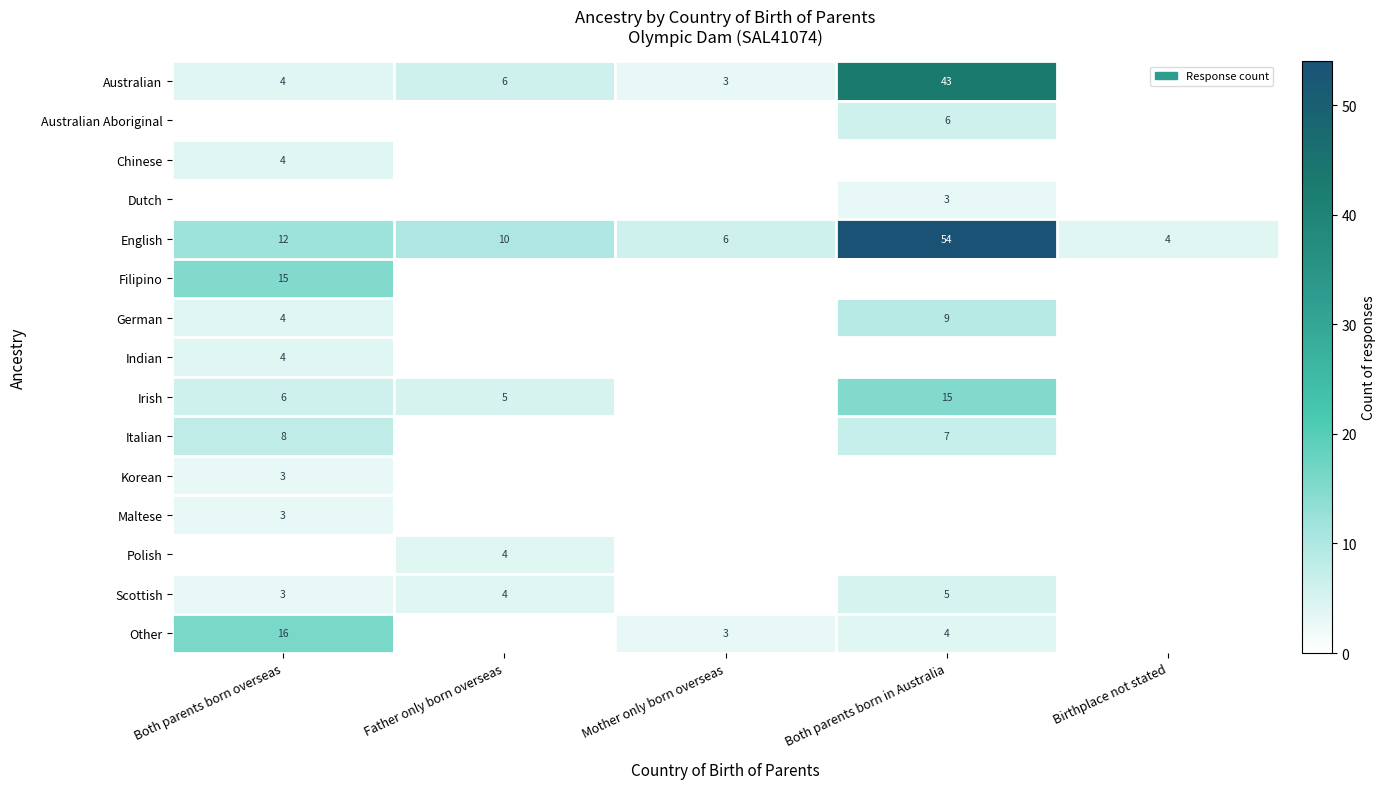

The English series shows 7 at Father only born overseas. True or false?

False